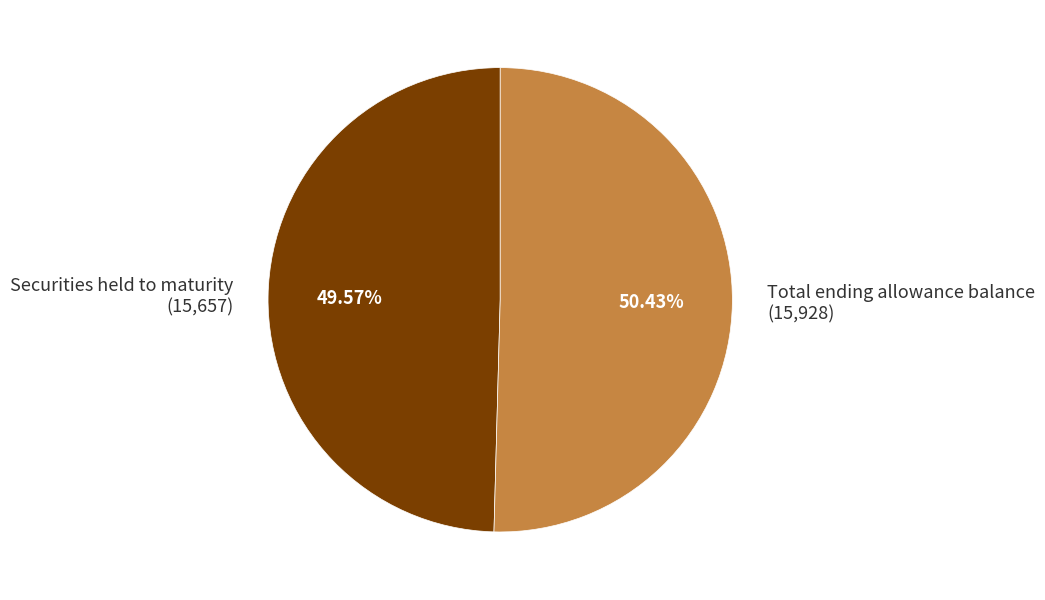

What is the ratio of the value at Securities held to maturity to the value at Total ending allowance balance?

1.0